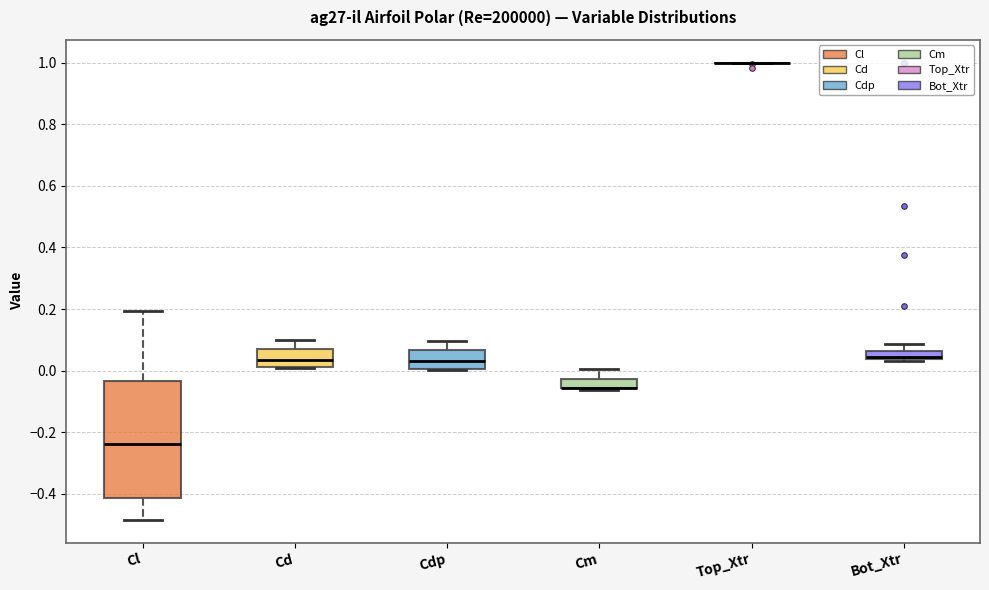

Where does the upper whisker of the box for Cl end on the y-axis? The values are not printed on the chart, so give them approximately, as read against the axis.

0.20